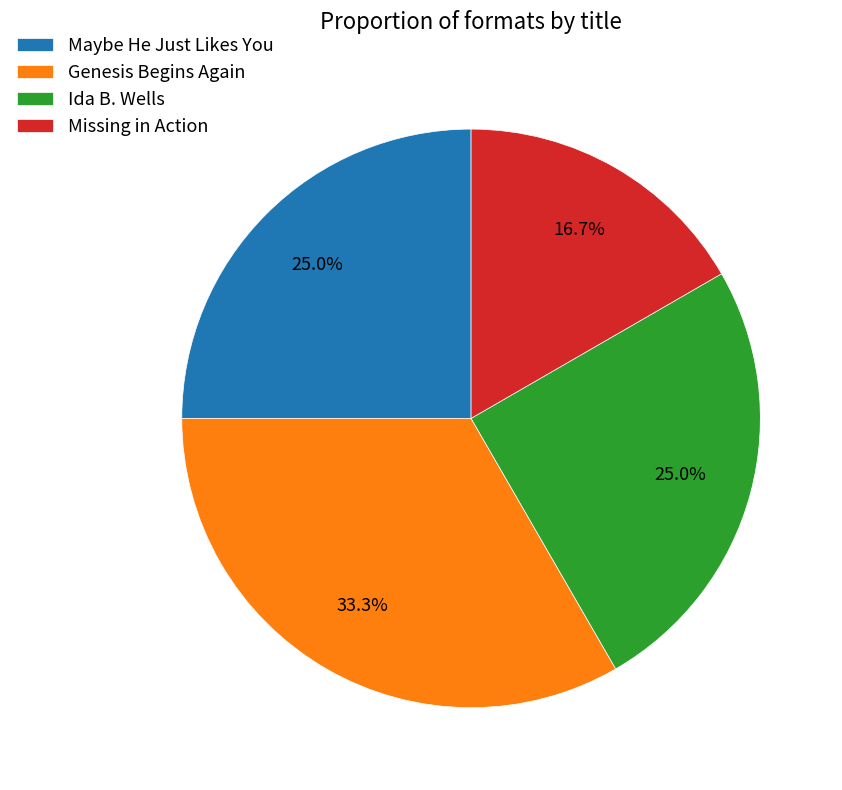

Does any single category account for the majority?

No